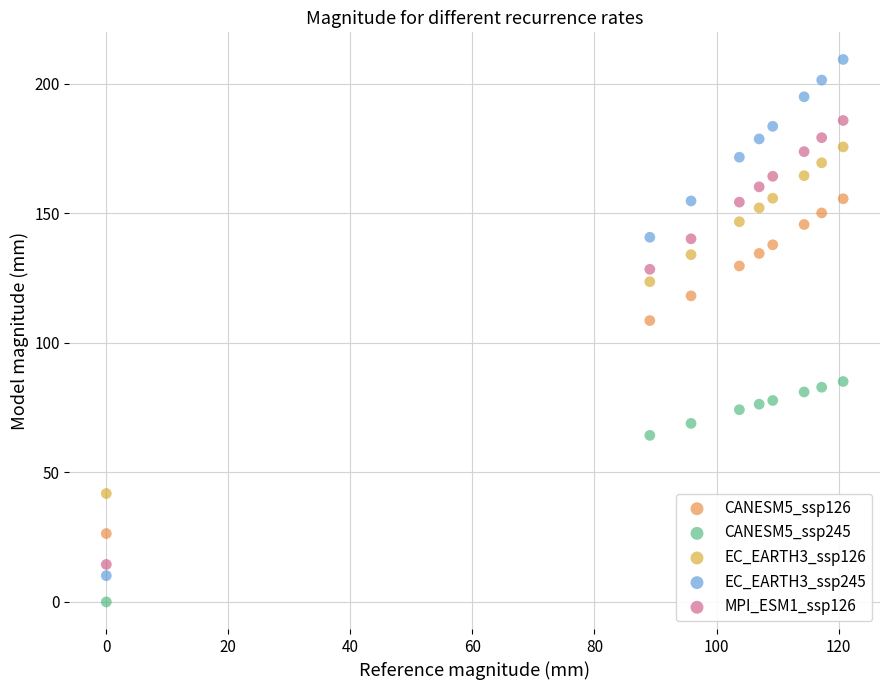

Across all data points, what is the range of X values (max minus min)?

120.7